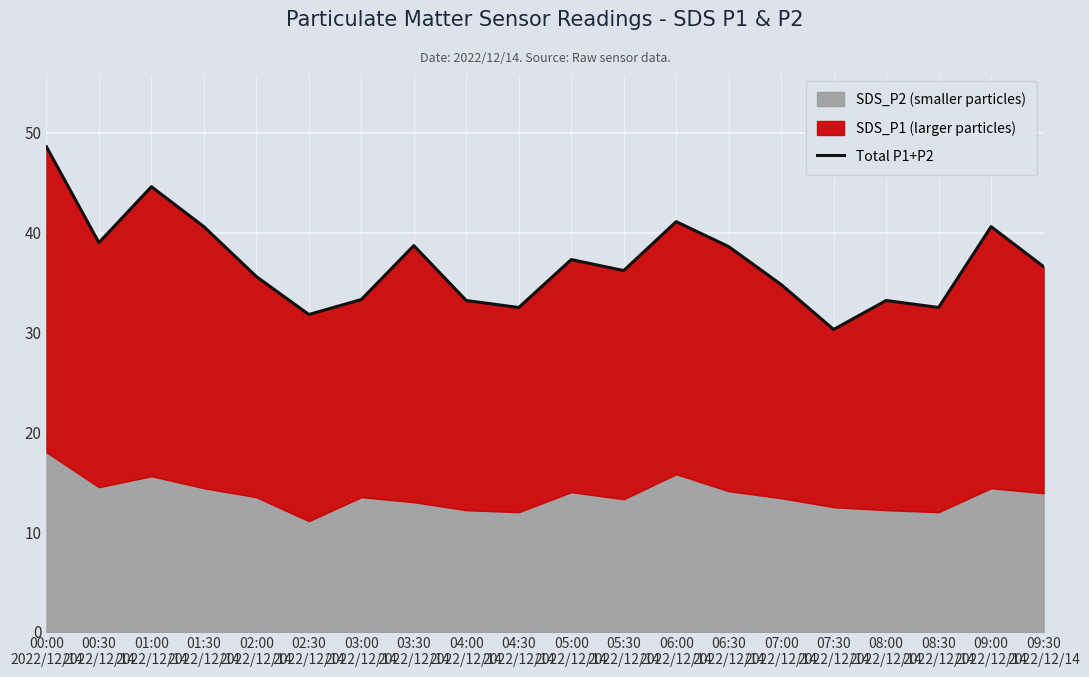

At which category does the data reach its first local peak?

01:00
2022/12/14